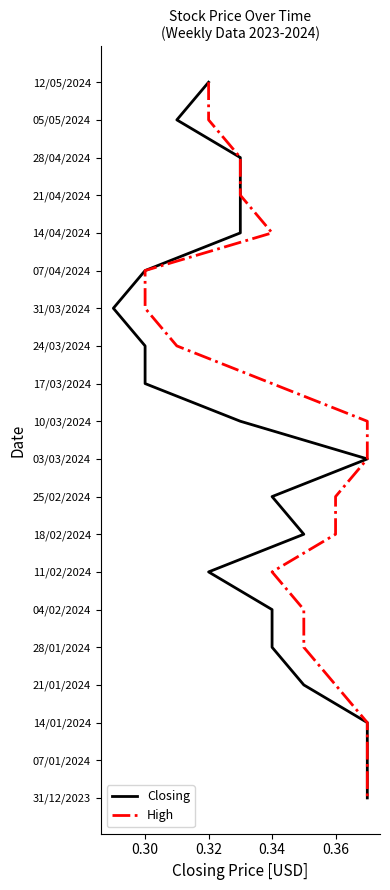

True or false: High and Closing intersect in this chart.

False